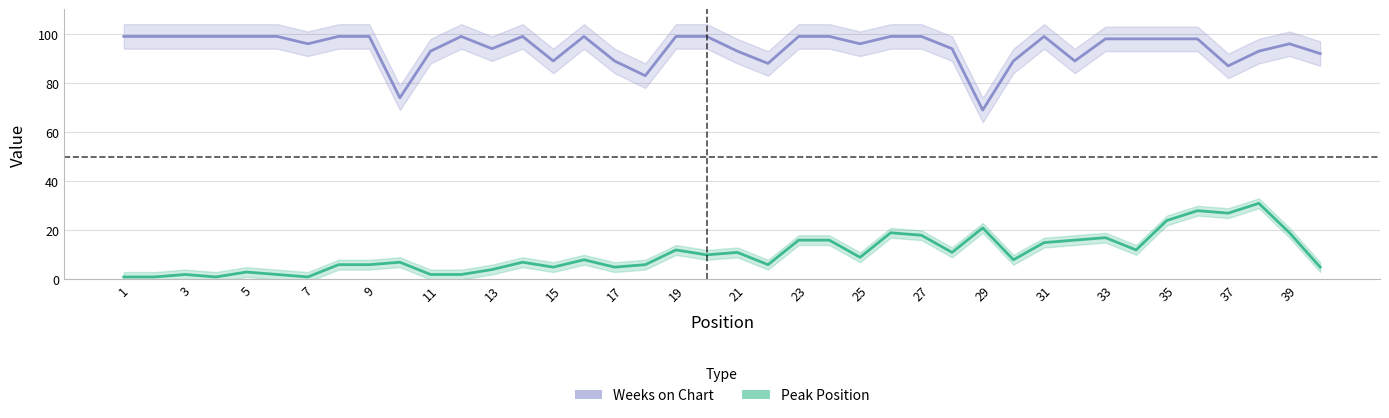

Rank the series by their maximum value, from lowest to highest.

Peak Position, Weeks on Chart